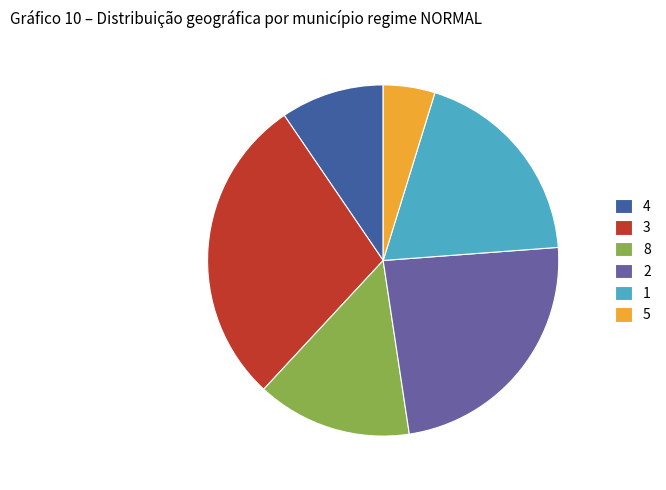

Which slice is the largest?

3